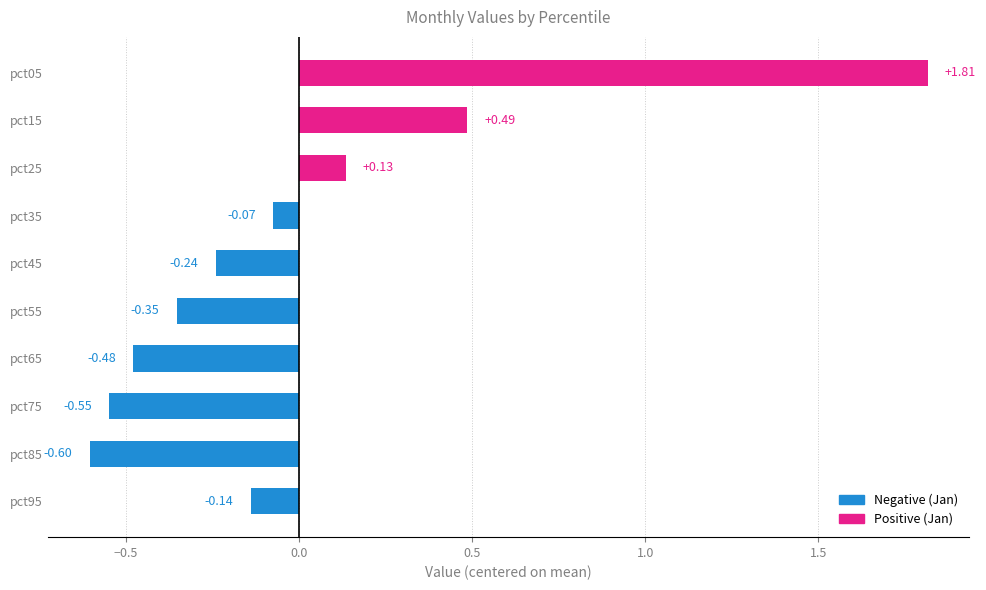

Rank the categories by value from highest to lowest.

pct05, pct15, pct25, pct35, pct95, pct45, pct55, pct65, pct75, pct85